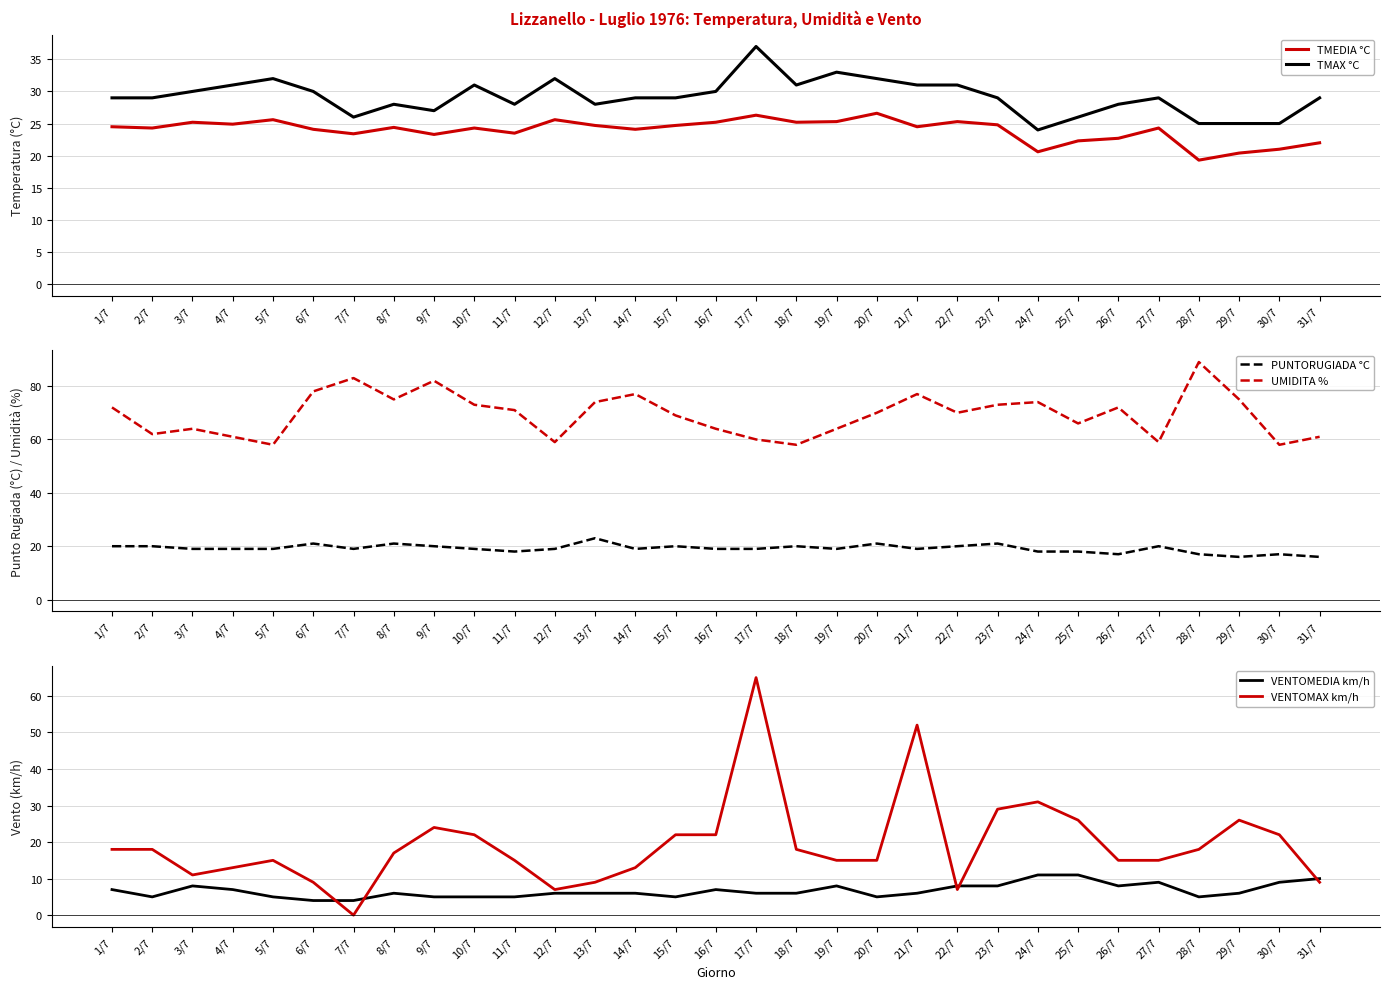

How many interior local valleys does the UMIDITA % series have?

9